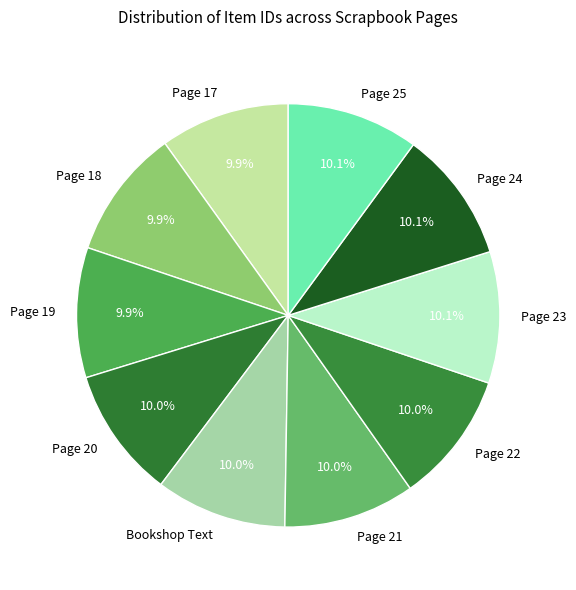

What portion of the pie excludes Page 25?

89.9%